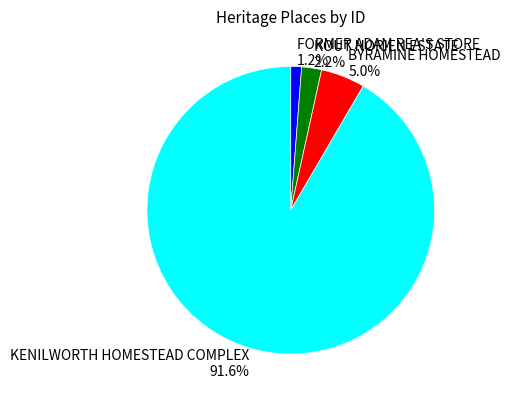

What is the total percentage of BYRAMINE HOMESTEAD and KOUT NORIEN ESTATE?

7.2%